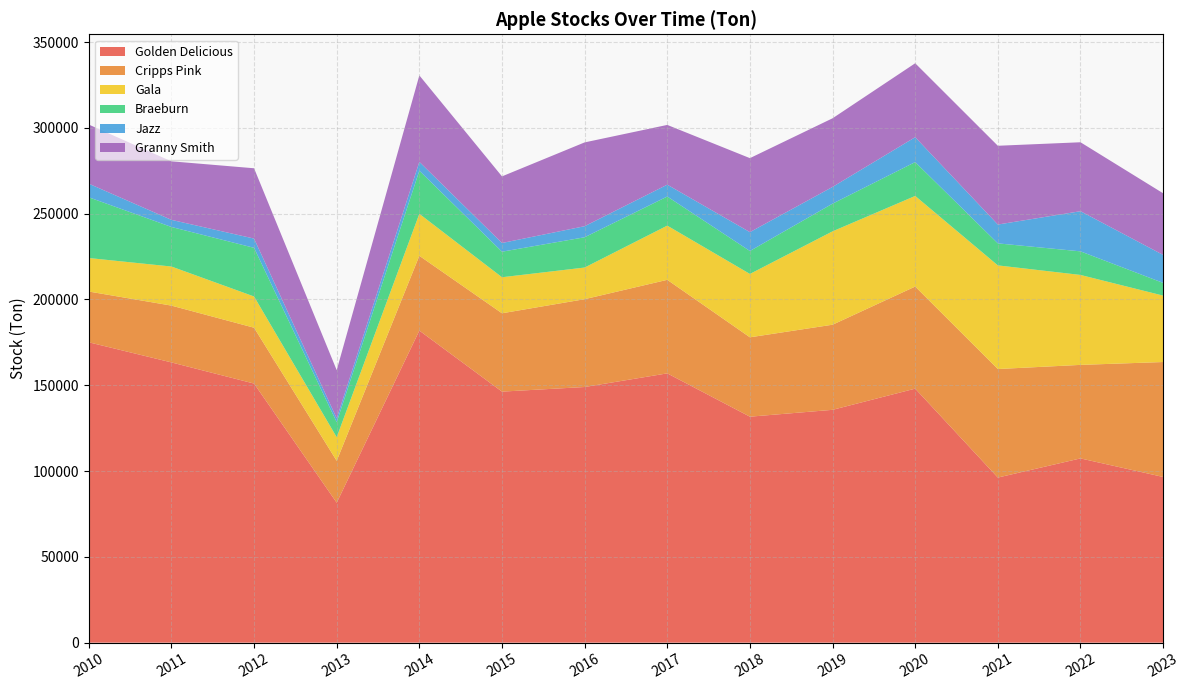

Reading left to right, extract all data points from this chart.

Golden Delicious: 175045	163318	150988	81551	181861	146294	148979	156933	131688	135684	148032	96210	107367	96560
Cripps Pink: 29577	33100	32543	24402	43590	45654	51178	54507	46253	49602	59492	63246	54503	66979
Gala: 19529	22778	18206	13784	24458	21002	18449	31583	36939	54408	52808	60400	52420	38704
Braeburn: 35392	23051	28355	8751	25119	14887	17643	16972	13363	16141	19722	12829	13746	7408
Jazz: 7927	4143	5388	2259	5166	5070	6442	6905	11003	9758	14506	10982	23396	16306
Granny Smith: 34454	34115	40976	28061	50373	38820	48837	34818	43109	39985	43091	45900	40178	35918